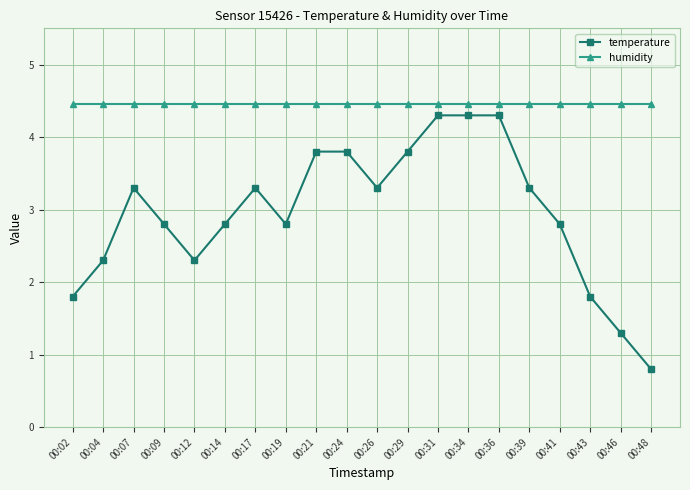

Rank the series at 00:29 from highest to lowest value.

humidity, temperature